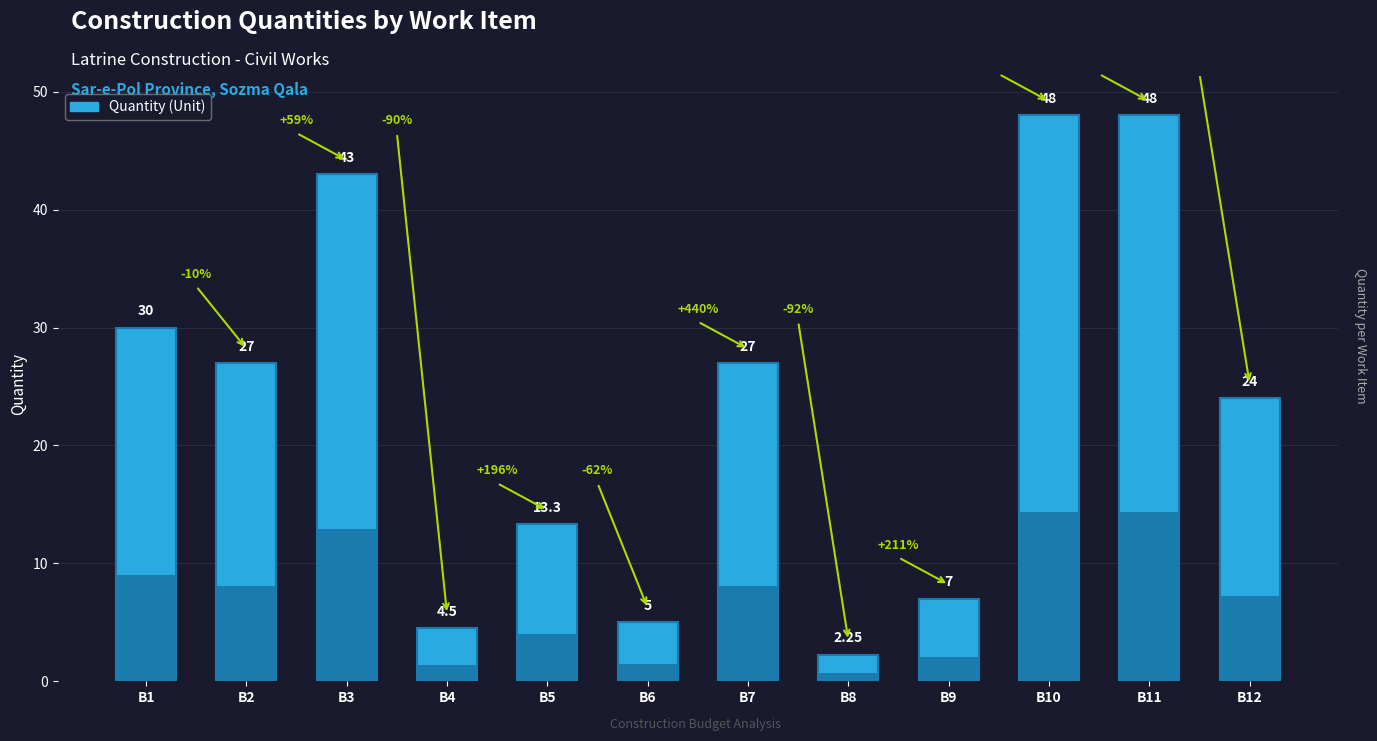

Between B10 and B12, which is larger?

B10